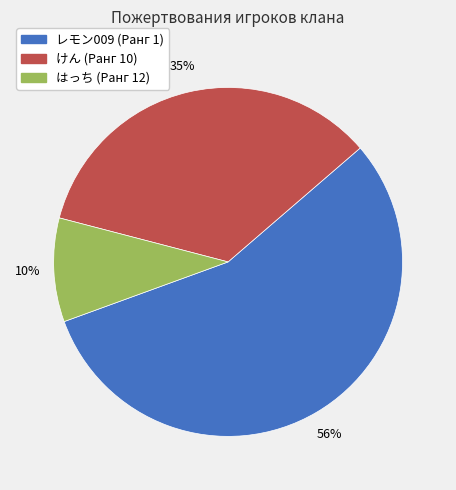

Do はっち (Ранг 12) and けん (Ранг 10) together represent more than half of the pie?

No